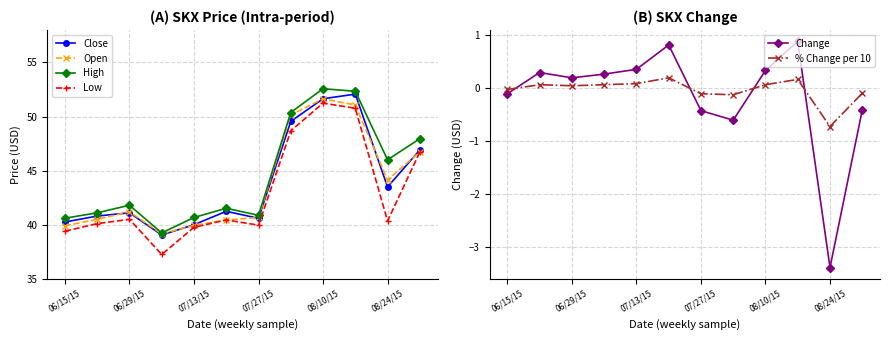

Is it true that Low equals 39.4 at 06/15/15?

True